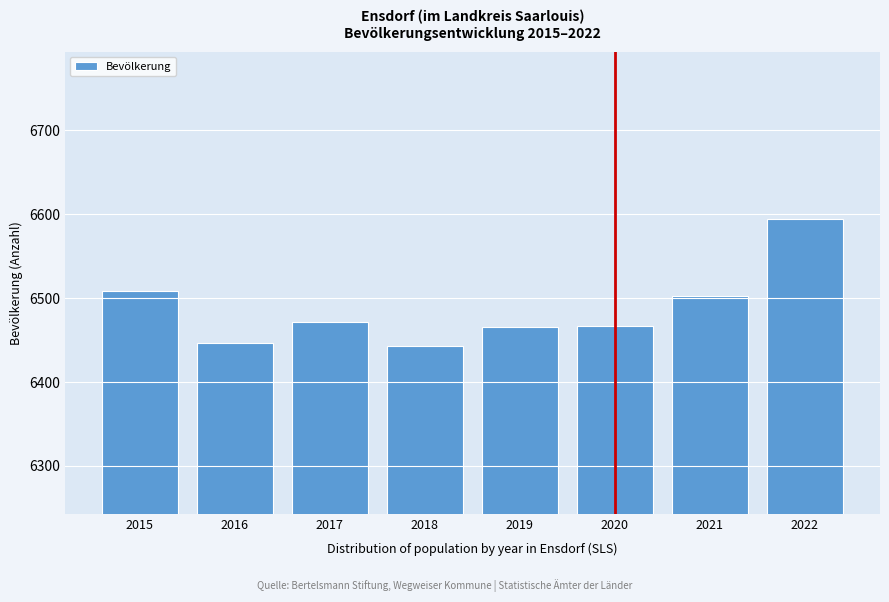

What is the maximum value shown in the chart?

6594